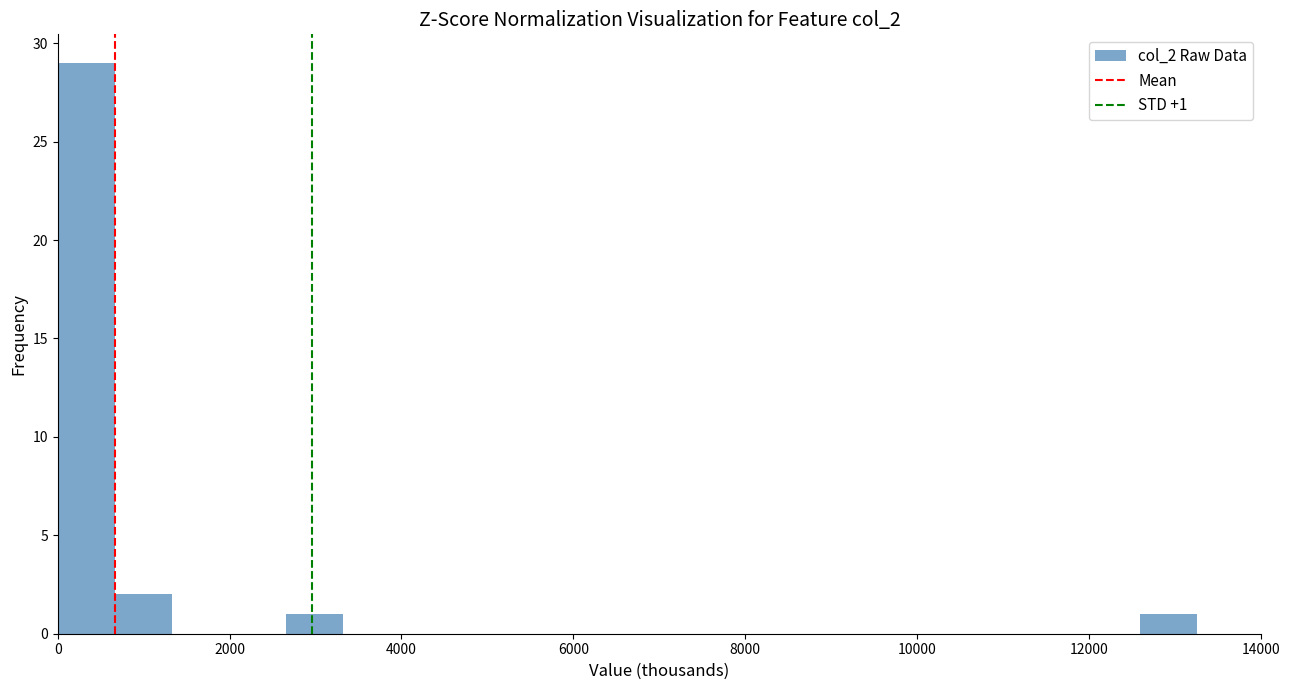

Around what value on the x-axis is the tallest bar? Give the approximate position of its centre, as read against the axis.

400